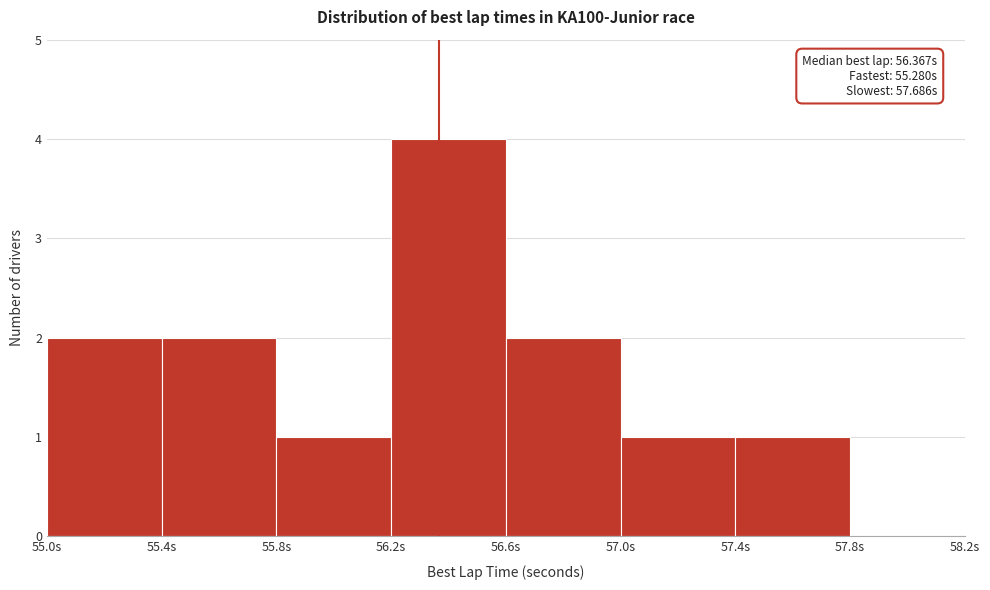

Which range on the x-axis has the tallest bar?

56.2 to 56.6